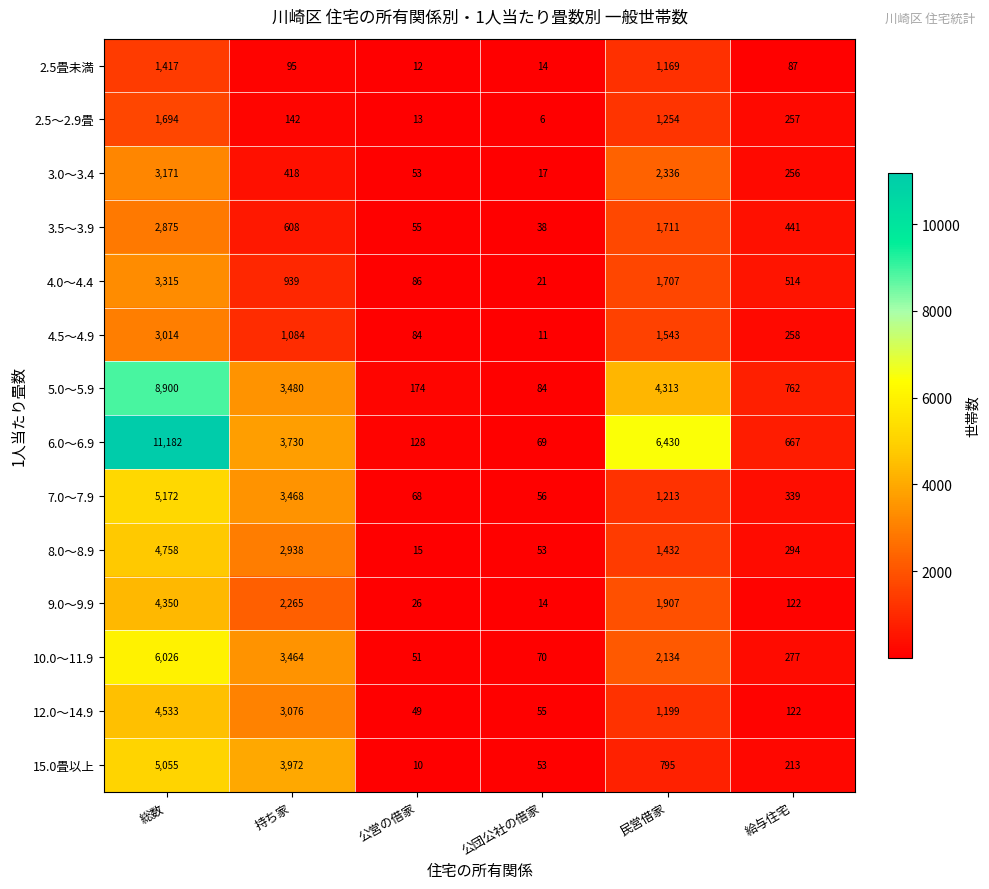

How many categories are shown in the chart?

6